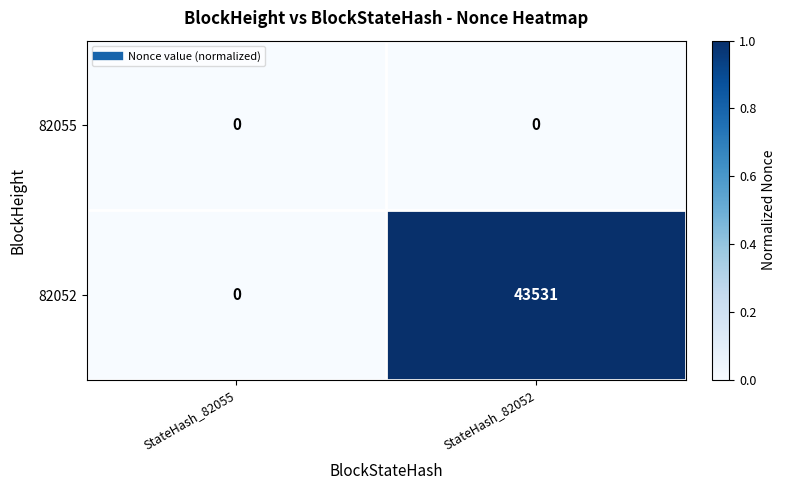

Reading right to left, what are all the values shown in this chart?

82055: 0	0
82052: 43531	0